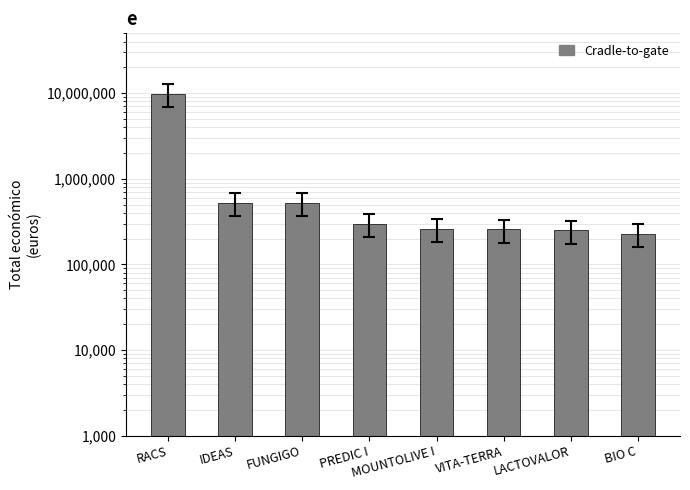

Is it true that the value at MOUNTOLIVE I is 361216?

False